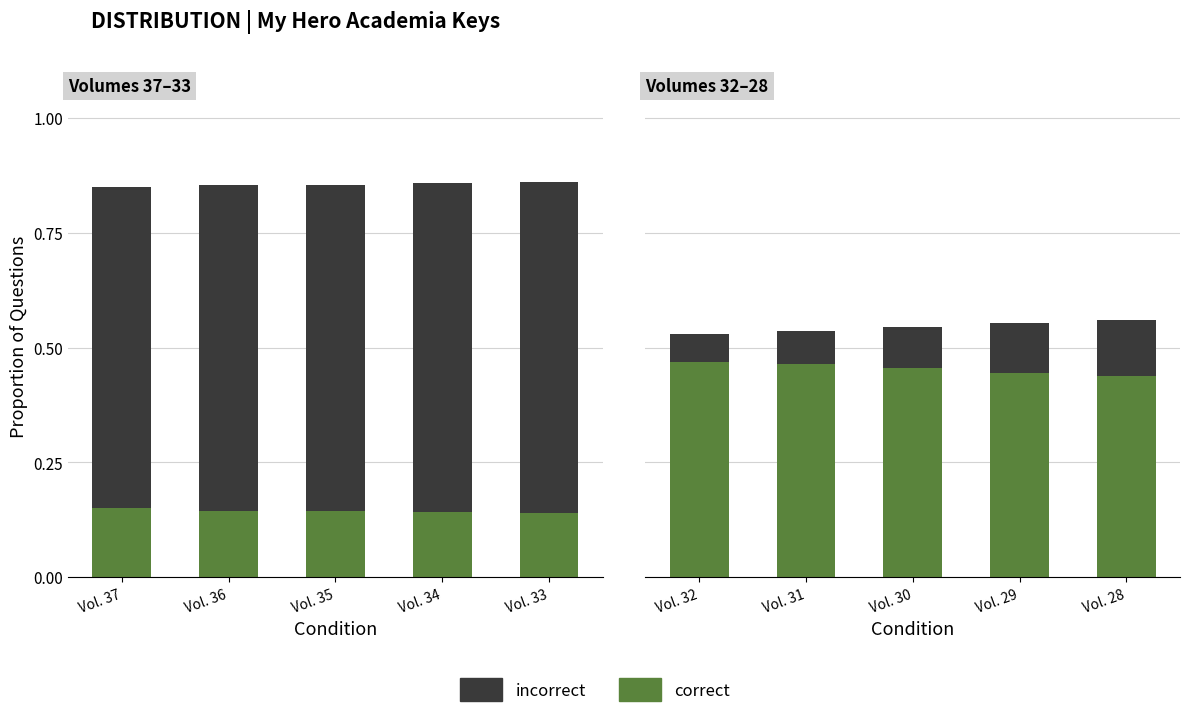

Are the bars horizontal?

No